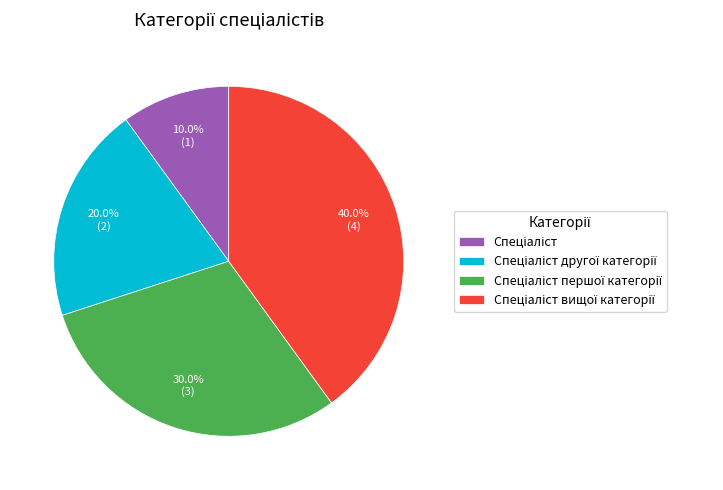

Is there a majority slice in this chart?

No